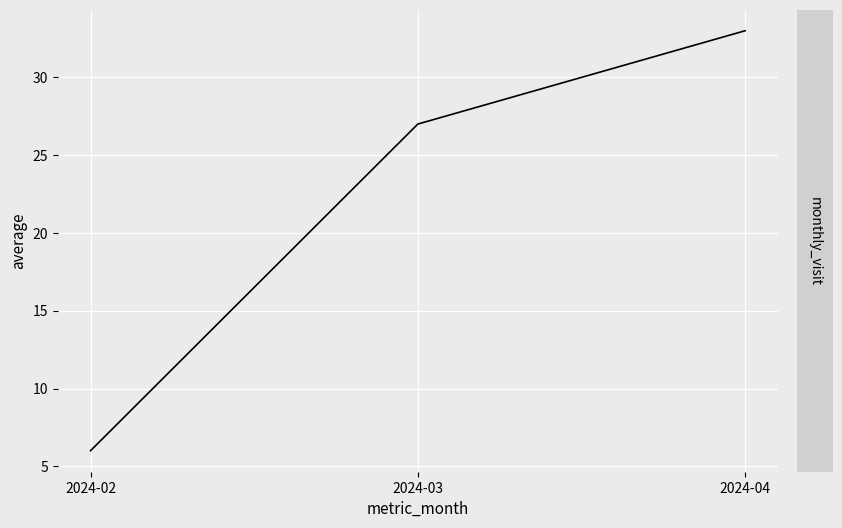

What is the change in value from 2024-02 to 2024-03?

+21